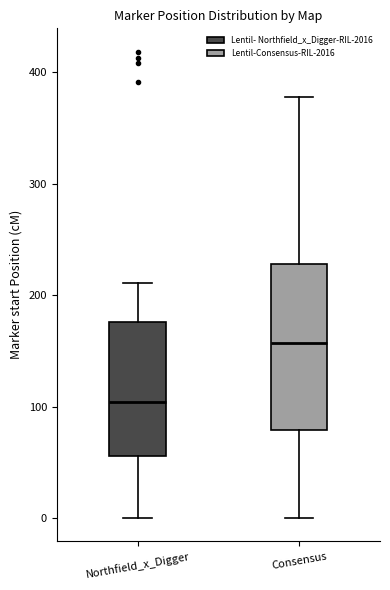

Comparing the boxes themselves (not the whiskers), which one is the tallest?

Consensus